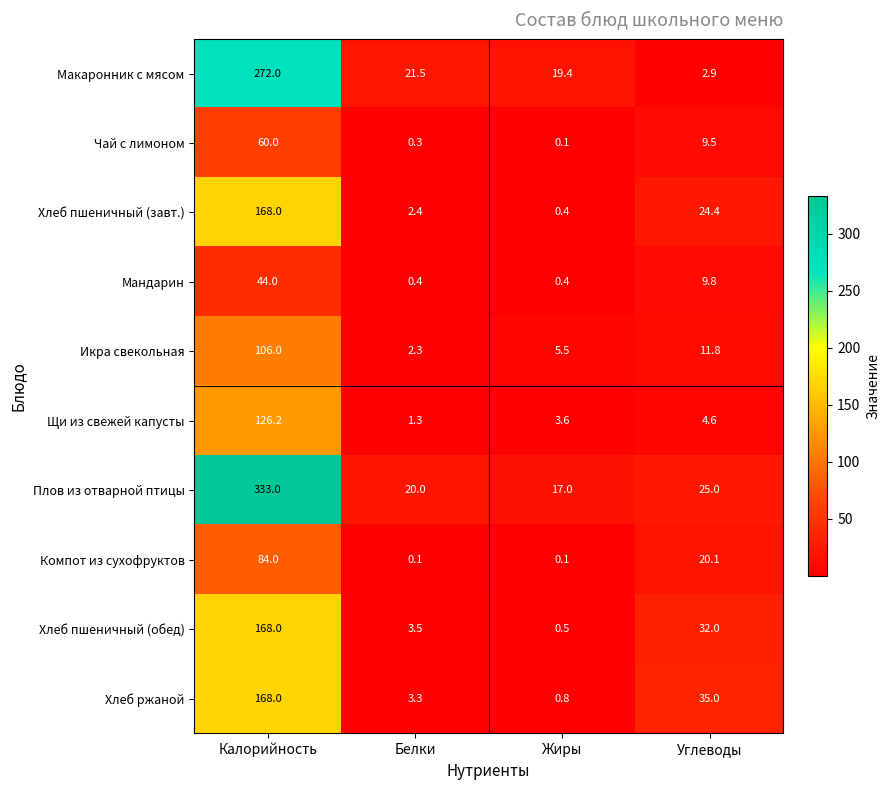

True or false: Макаронник с мясом has a value of 25.7 at Жиры.

False